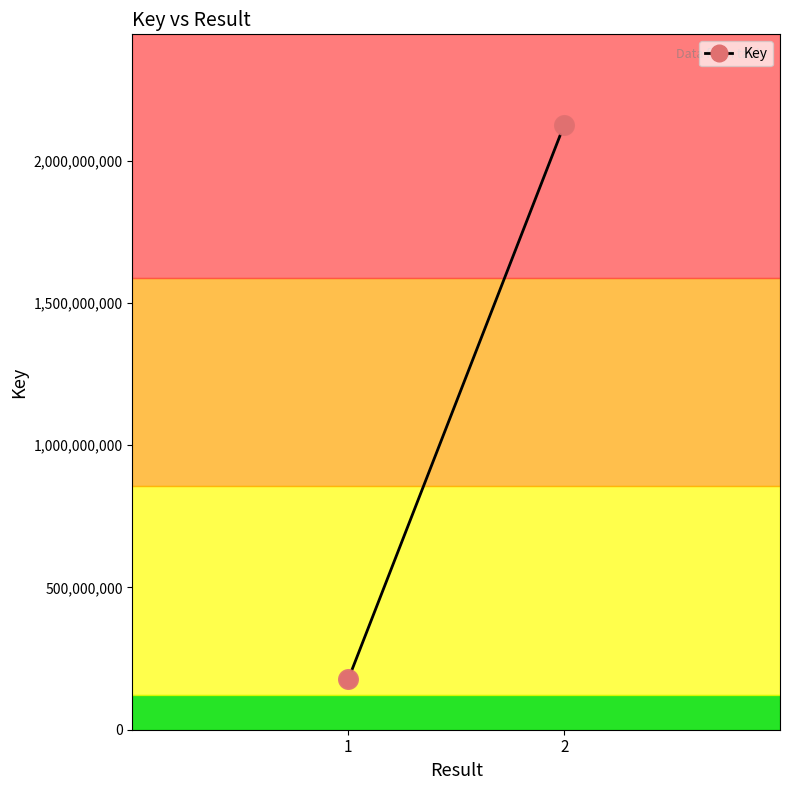

What is the range of Y values (max minus min)?

1947629365